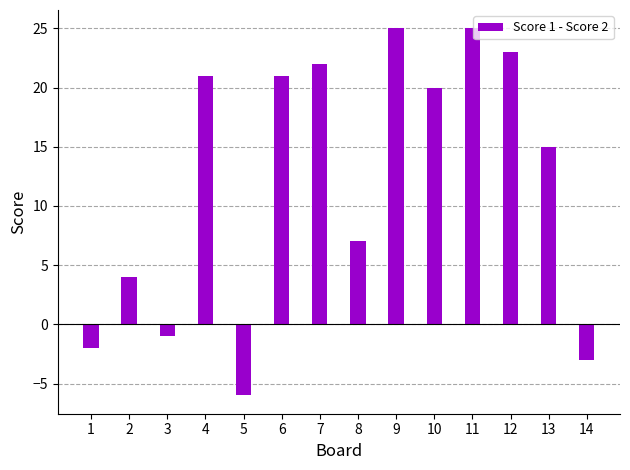

True or false: the data shows 23 at 12.

True